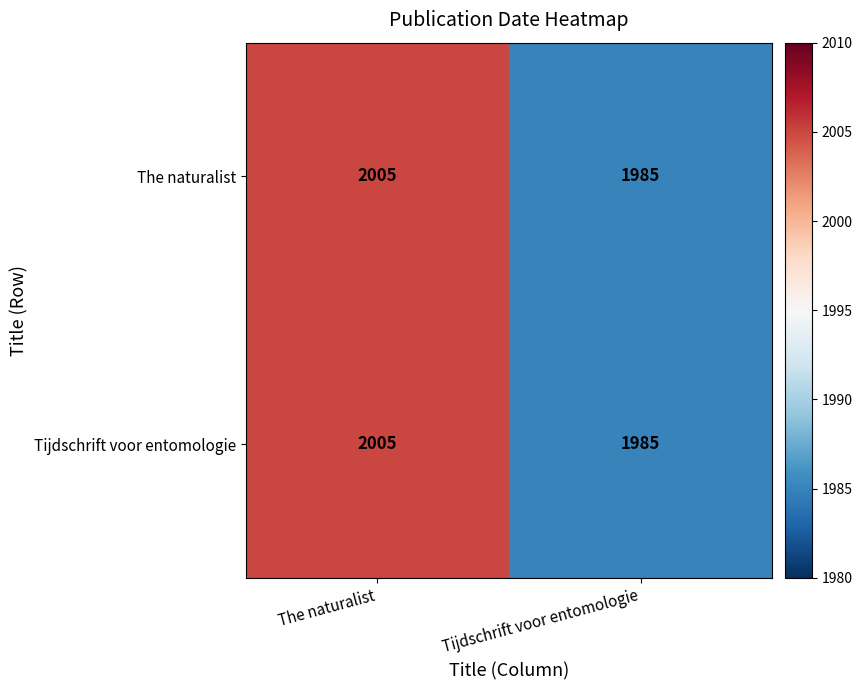

At how many categories does at least one series exceed 2000?

1